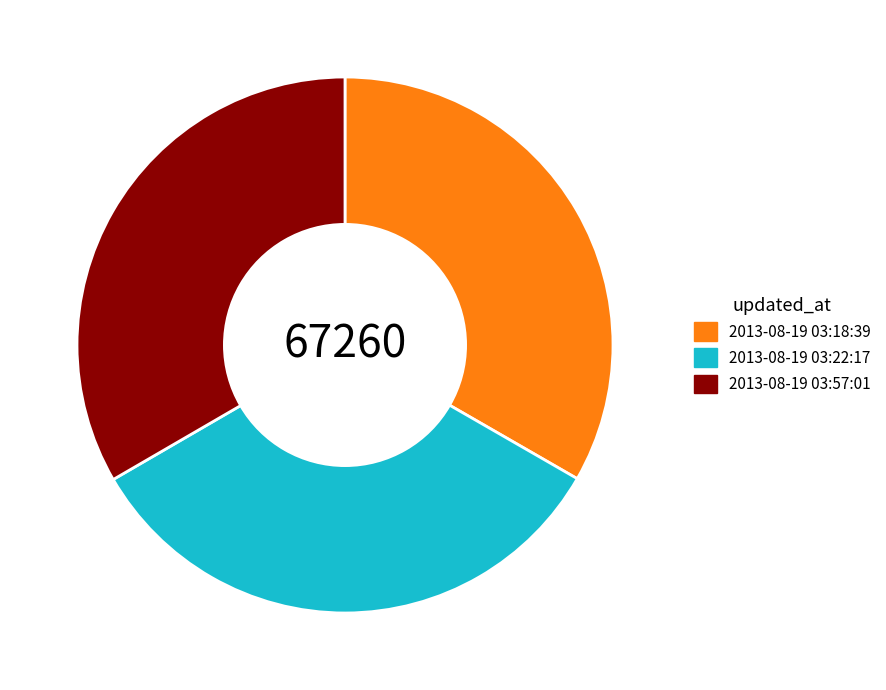

Does 2013-08-19 03:18:39 represent more than half of the total?

No